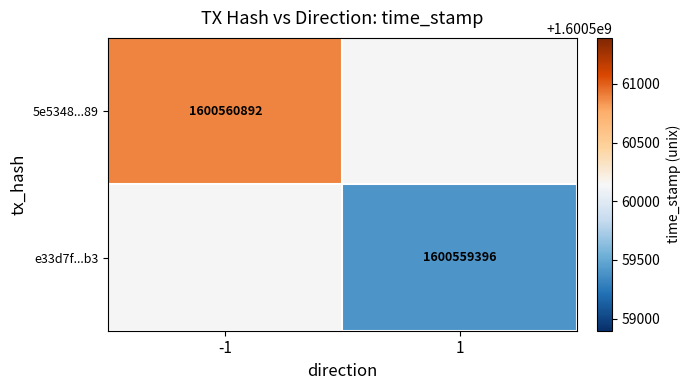

Rank the series by their average value, from lowest to highest.

e33d7fb0e2e7bbbc7c71b7a104b03f8db0bdab3, 5e5348183c0ed624dbebe03162f6e9758be9589